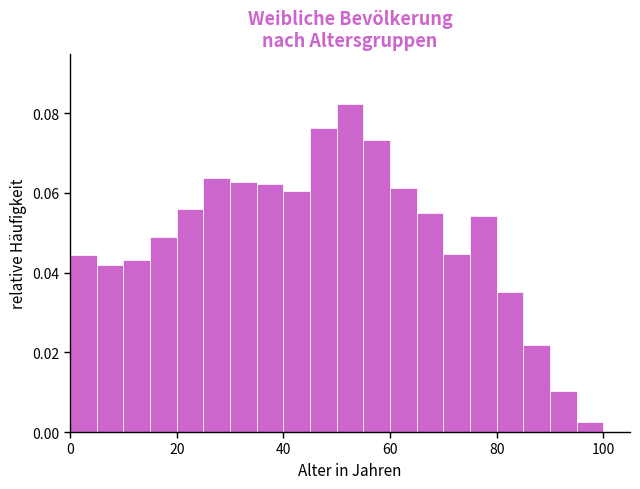

Around what value on the x-axis is the tallest bar? Give the approximate position of its centre, as read against the axis.

52